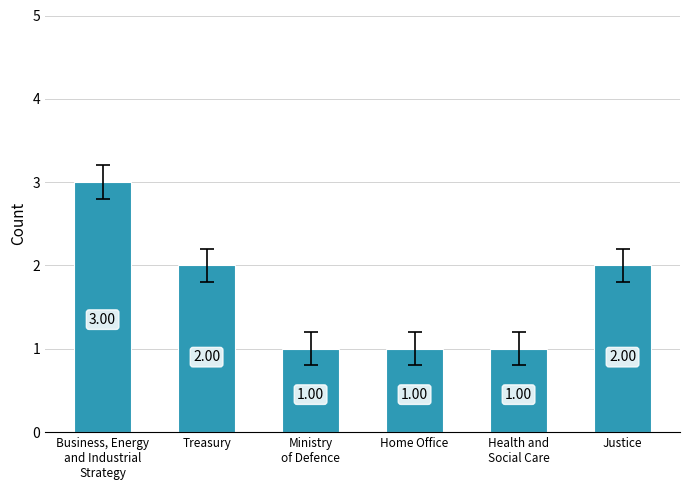

How many categories are shown in the chart?

6